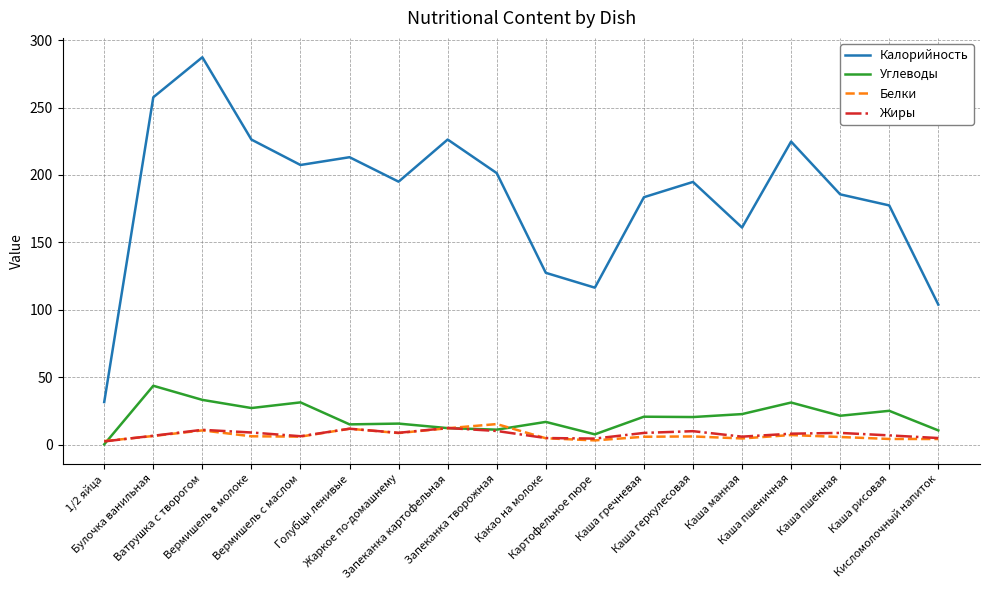

What position from the right is Каша пшеничная?

4